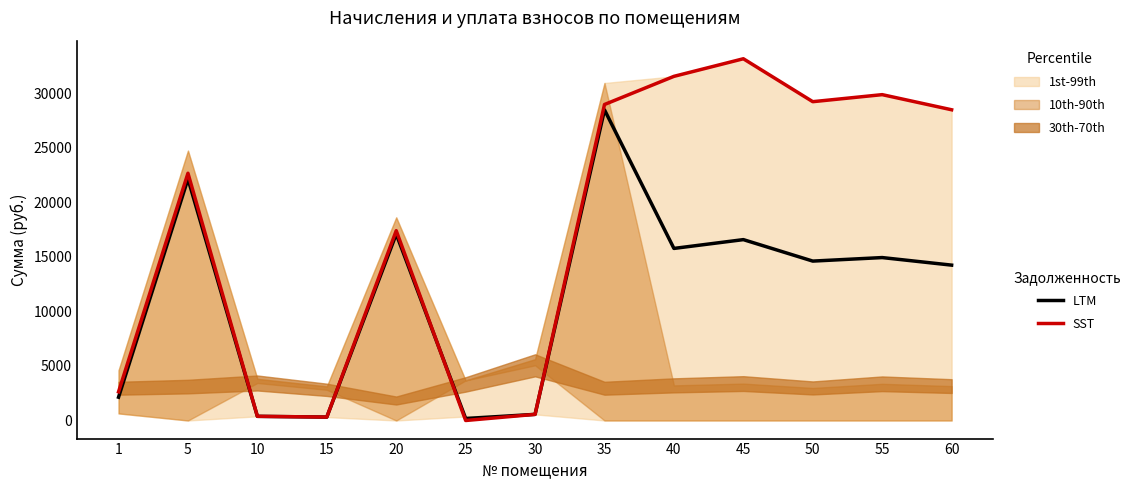

True or false: SST has more than 0 interior local peaks.

True